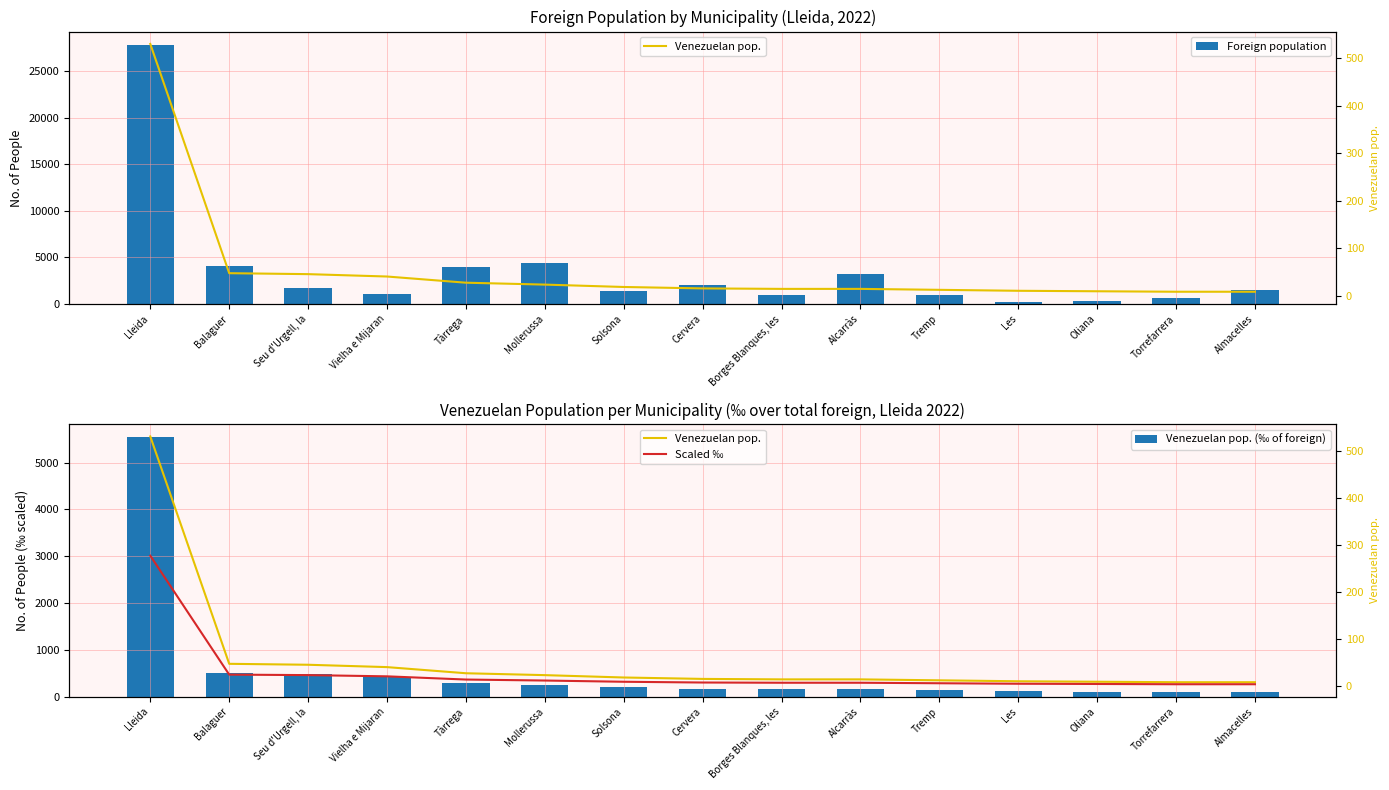

List the labels in order of Foreign population value, largest first.

Lleida, Mollerussa, Balaguer, Tàrrega, Alcarràs, Cervera, Seu d'Urgell, la, Almacelles, Solsona, Vielha e Mijaran, Tremp, Borges Blanques, les, Torrefarrera, Oliana, Les